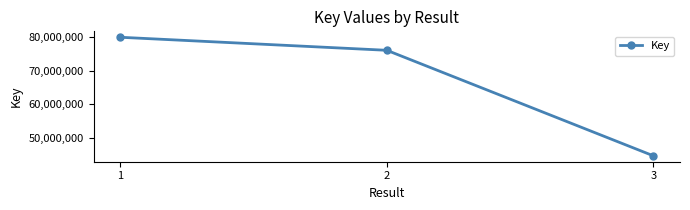

What is the difference between the values at 1 and 3?

35209591